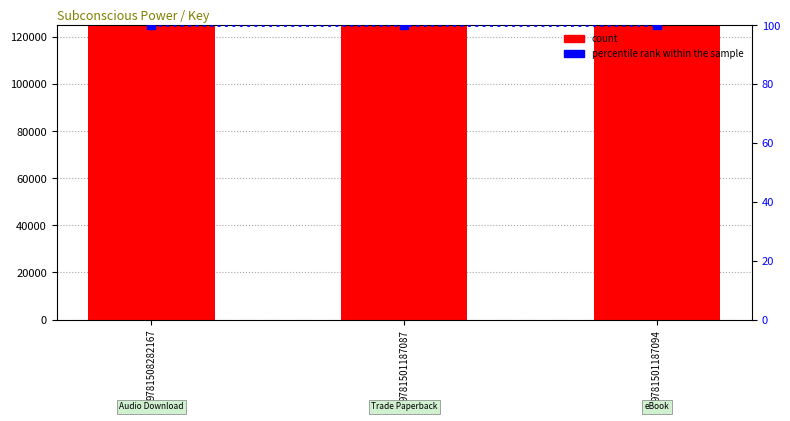

Which series has the largest total across all categories?

count